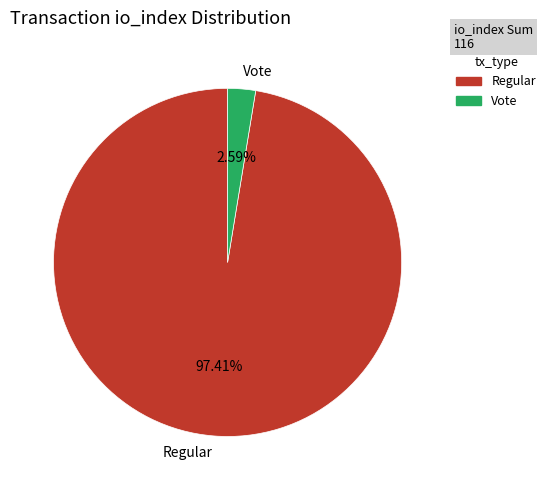

To the nearest percent, what percentage of the pie is Vote?

3%